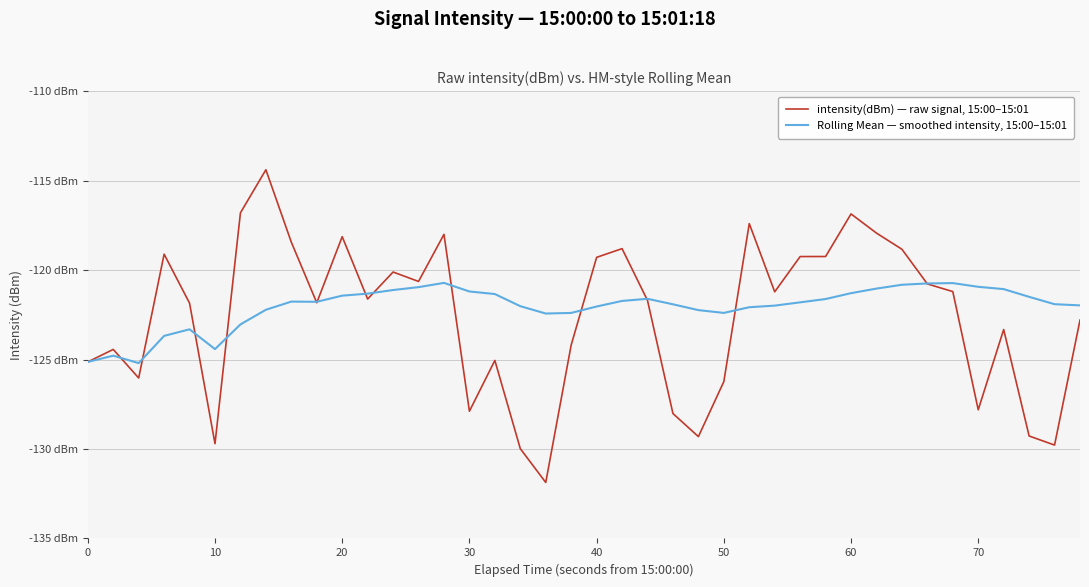

Which series has the largest range (max minus min)?

intensity(dBm) — raw signal, 15:00–15:01